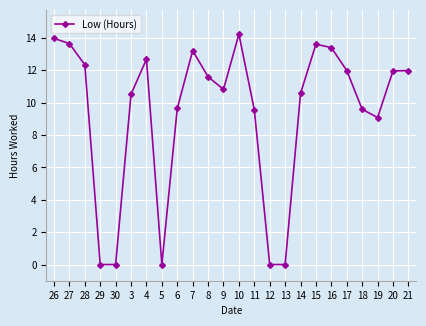

How many values are below 11?

12